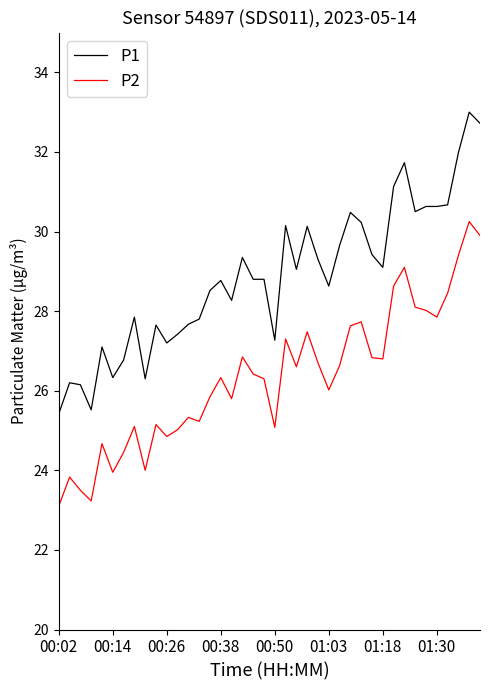

What is the difference between the maximum and minimum values in the P1 series?

7.6